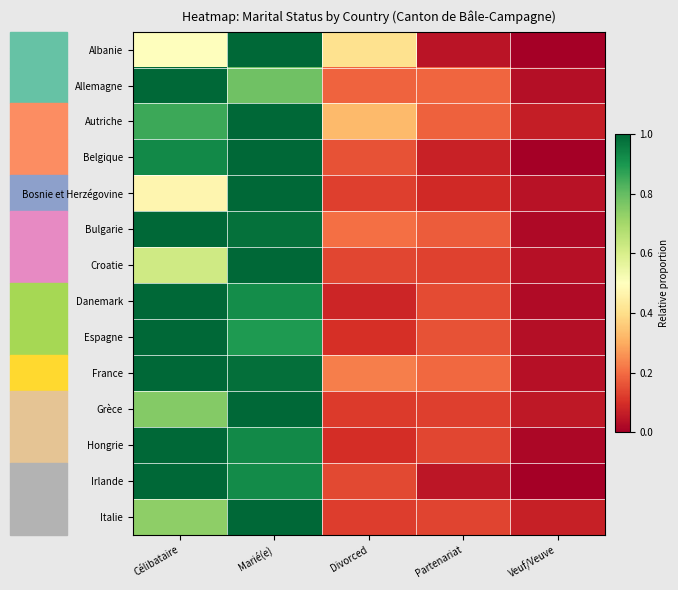

What is the total value across all series at Veuf/Veuve?

0.4